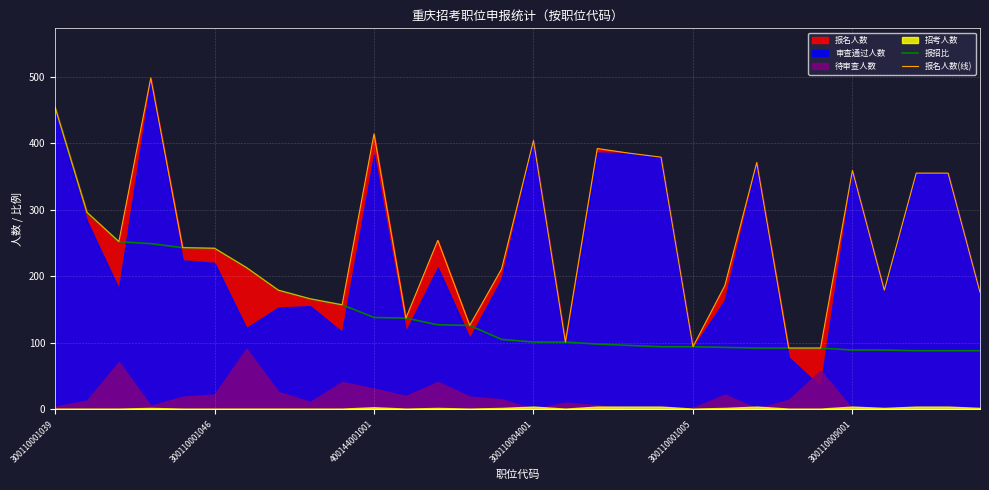

True or false: 报名人数(线) and 报招比 cross at least once.

False